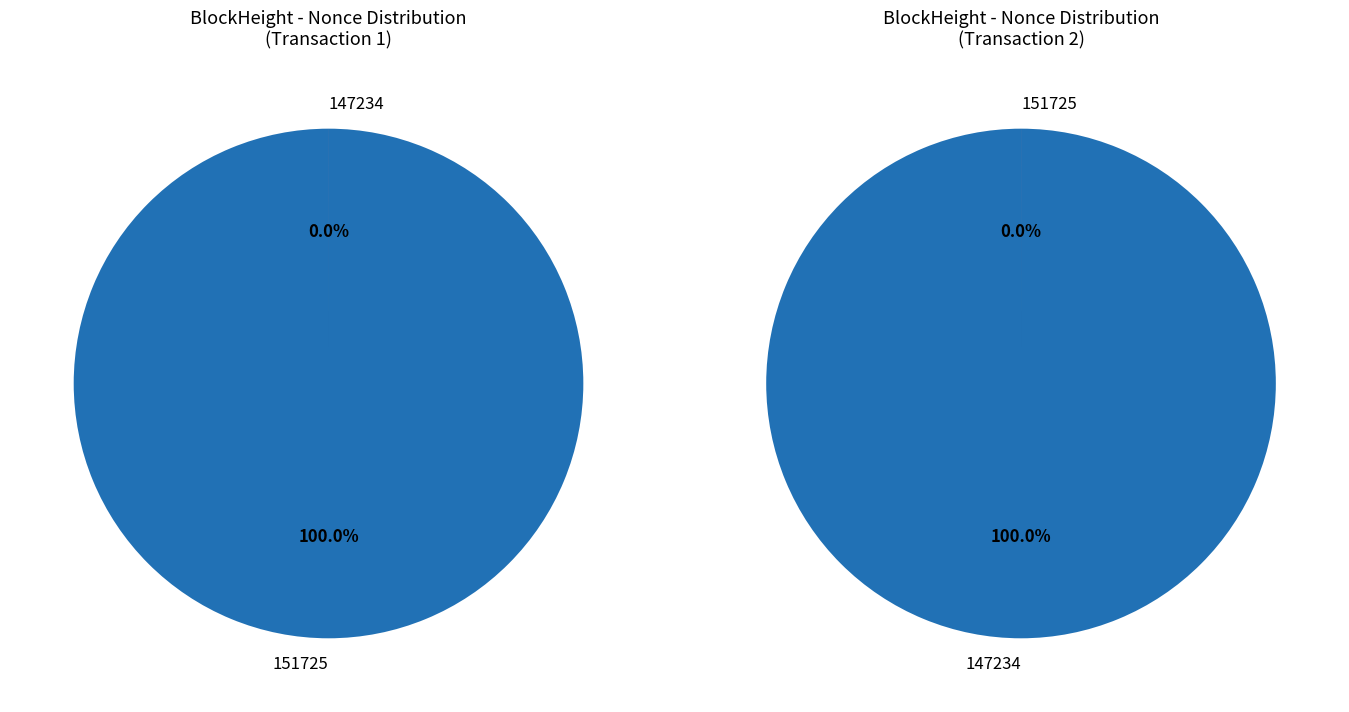

To the nearest percent, what is the difference between the 147234 and 151725 slice percentages?

100%